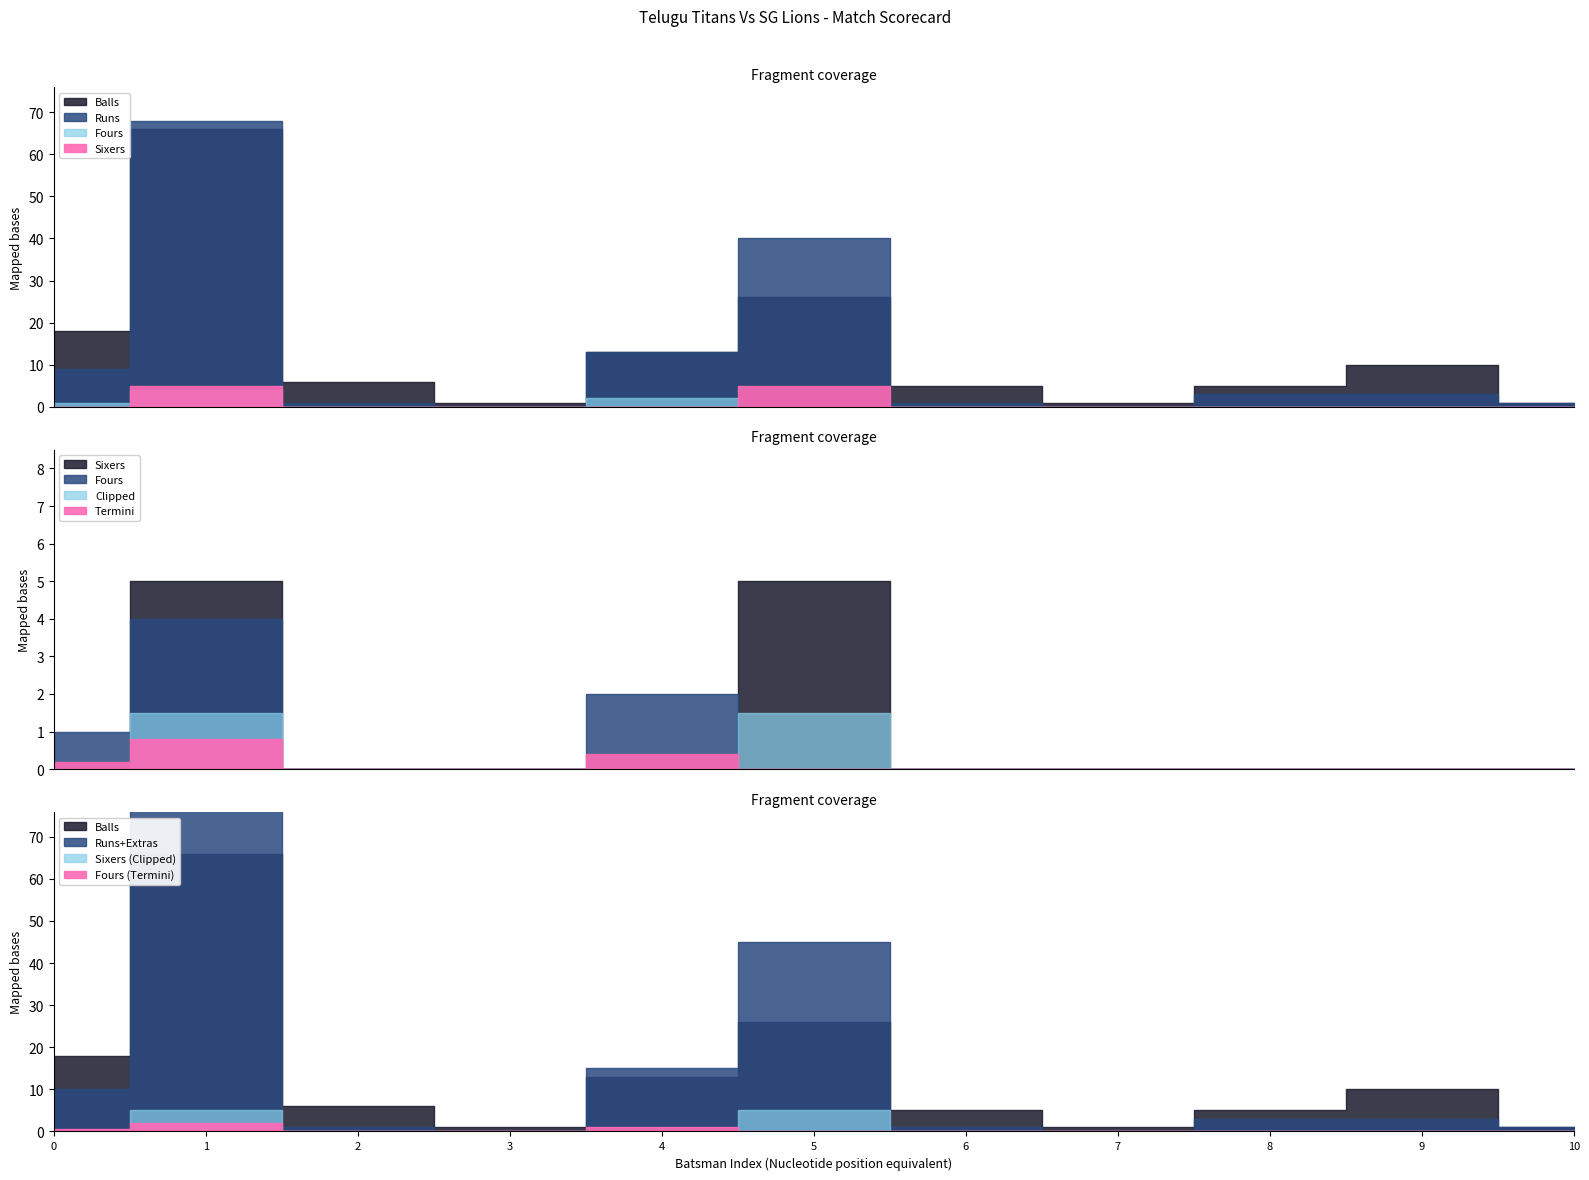

How many lines are shown in the chart?

4